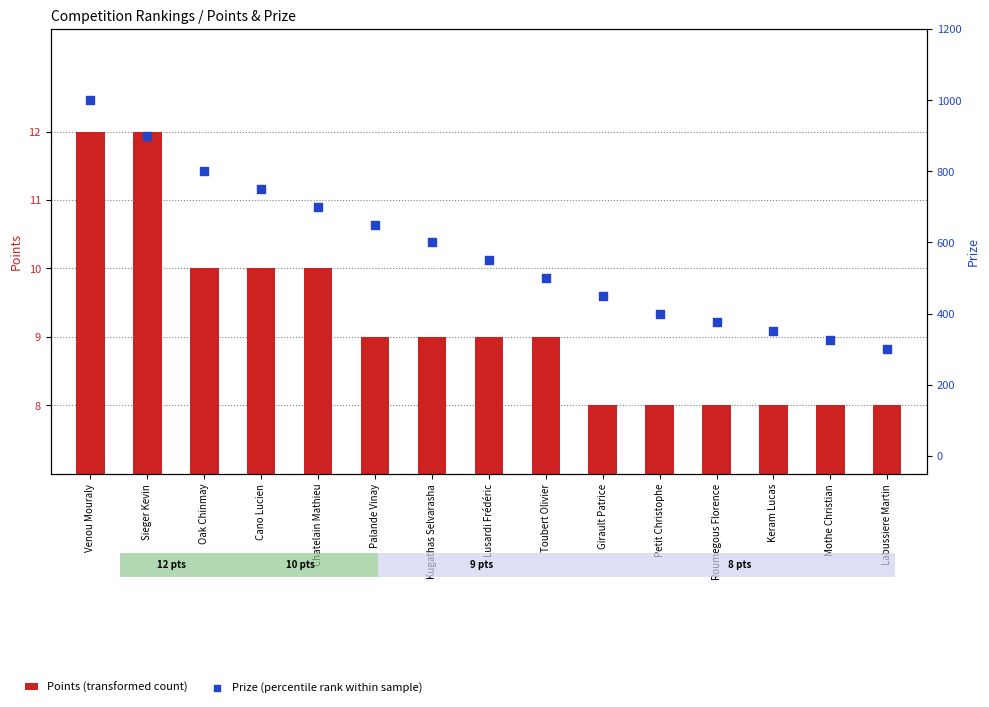

Which series has the largest total across all categories?

Prize (percentile rank within sample)